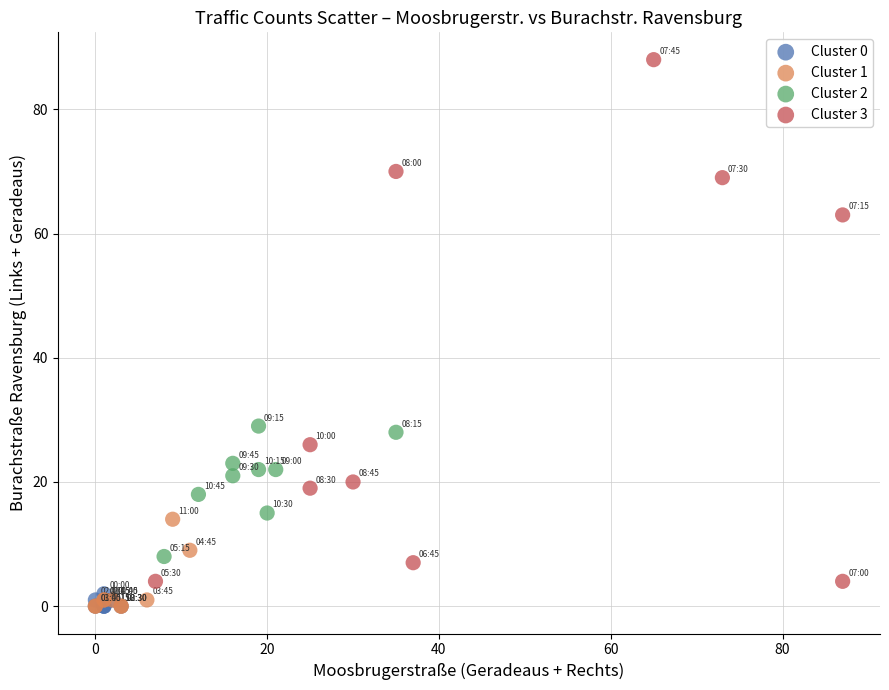

What are all the series names shown in the legend?

Cluster 0, Cluster 1, Cluster 2, Cluster 3